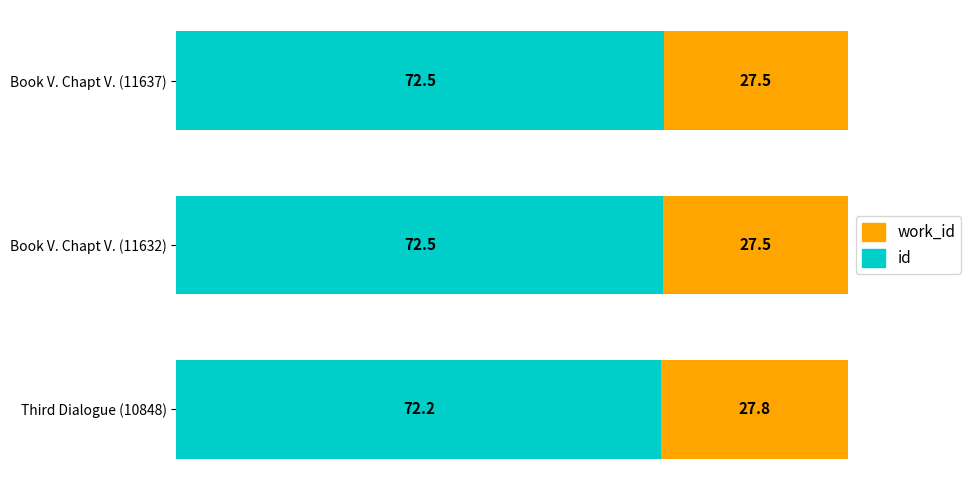

Is it true that id equals 72.2 at Third Dialogue (10848)?

True